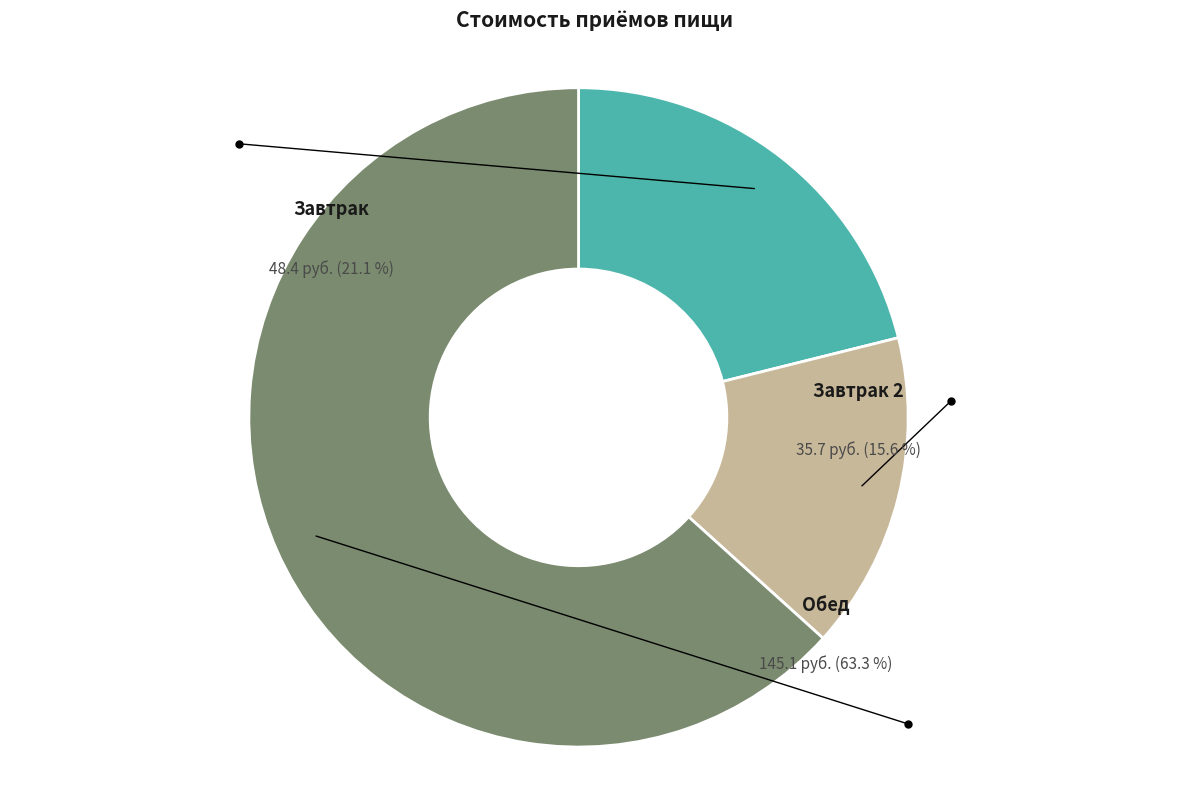

Which category has the biggest portion of the pie?

Обед